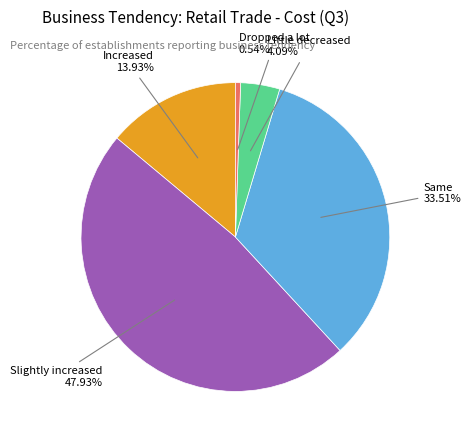

How many slices are in this pie chart?

5